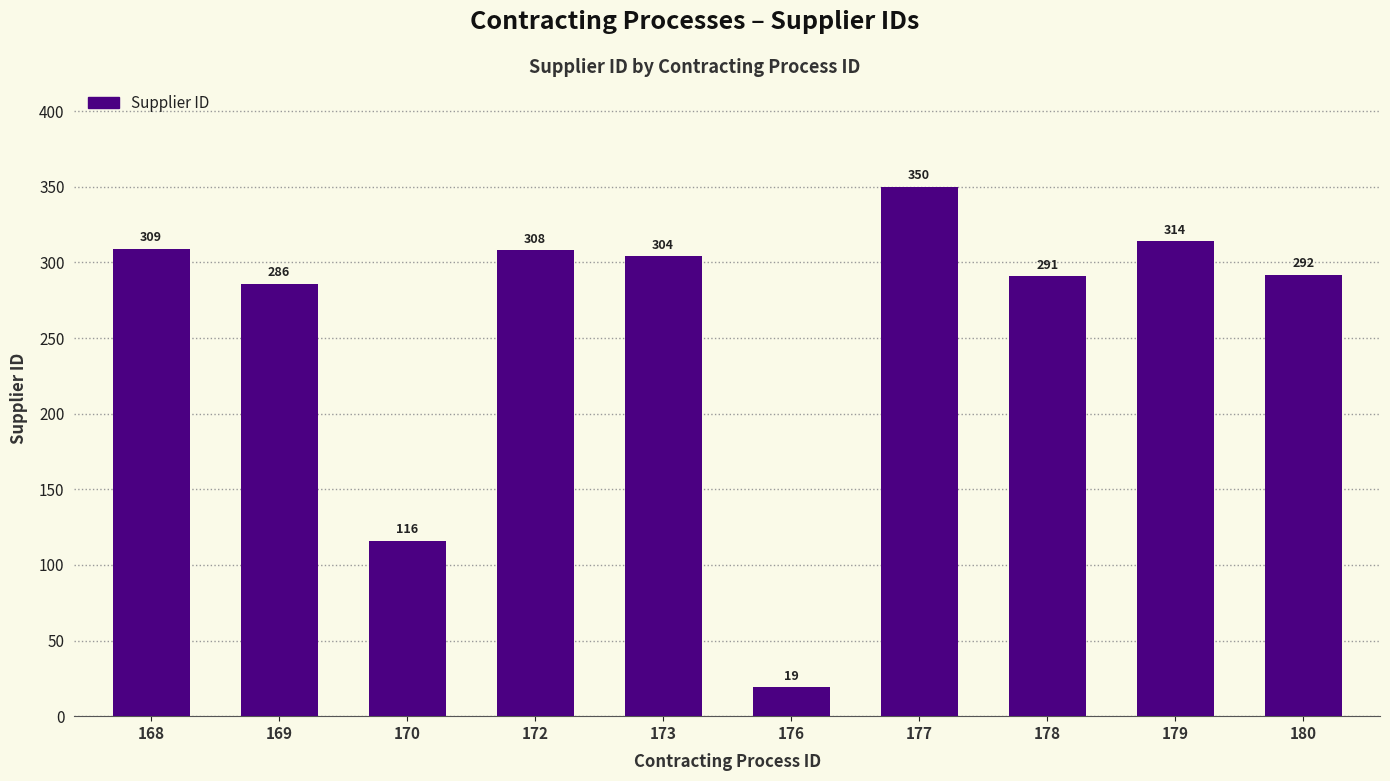

At which label does the data first exceed 304?

168